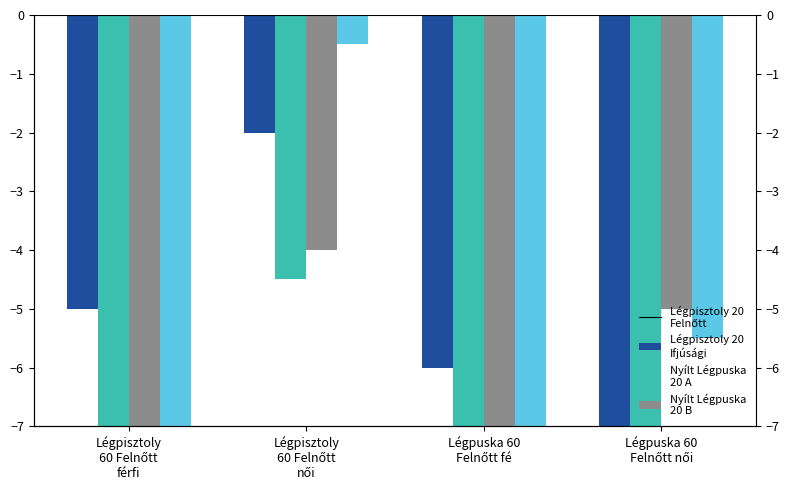

At which label does Nyílt Légpuska
20 B first exceed -5?

Légpisztoly
60 Felnőtt
női